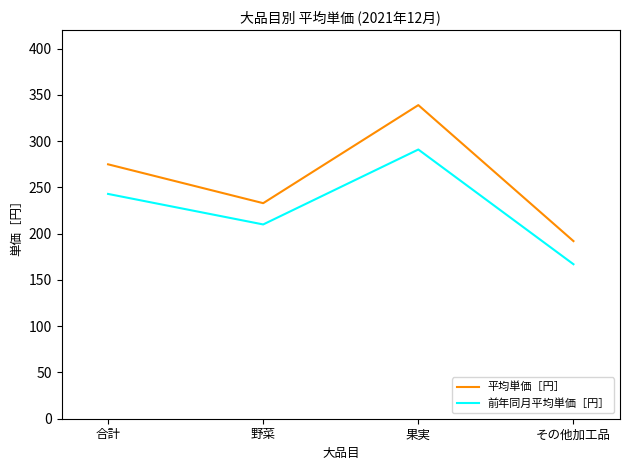

At which label does 平均単価［円］ reach its peak?

果実